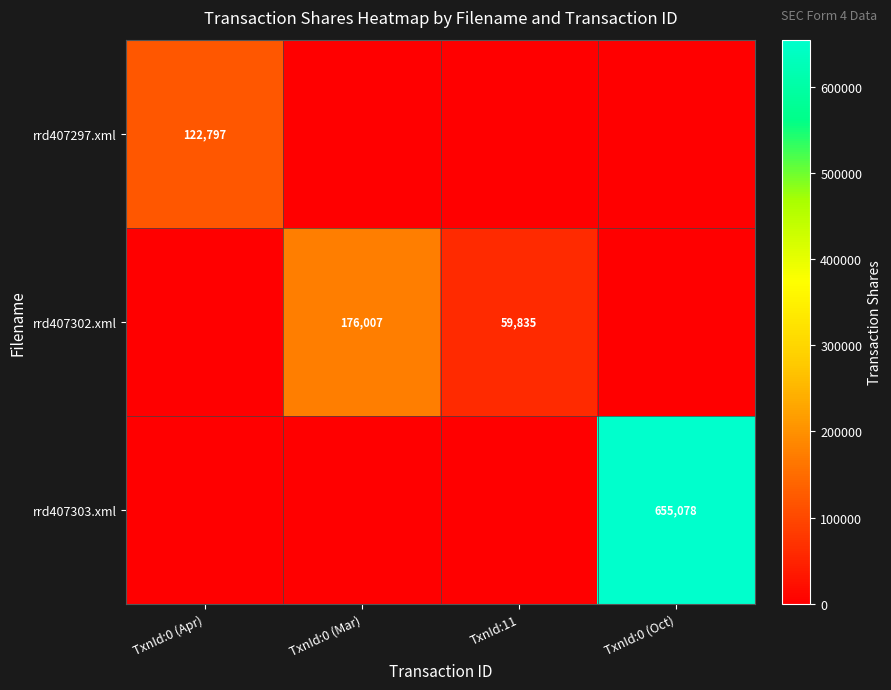

True or false: rrd407297.xml has a value of 122797 at TxnId:0 (Apr).

True